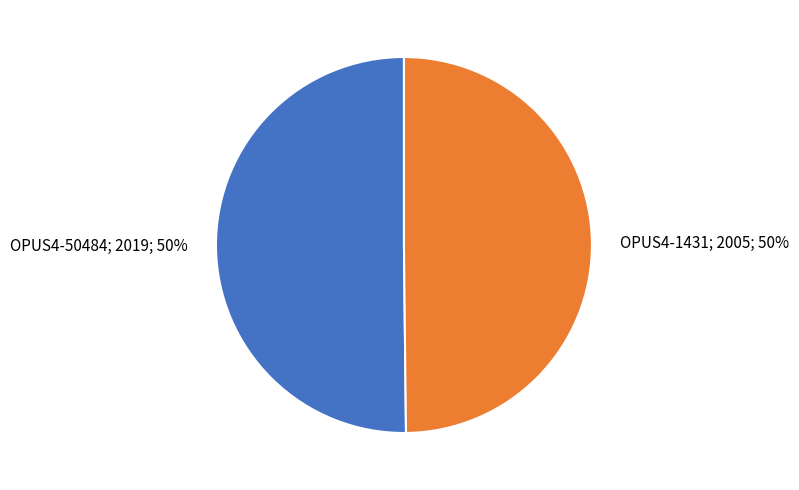

How many segments does this pie chart have?

2